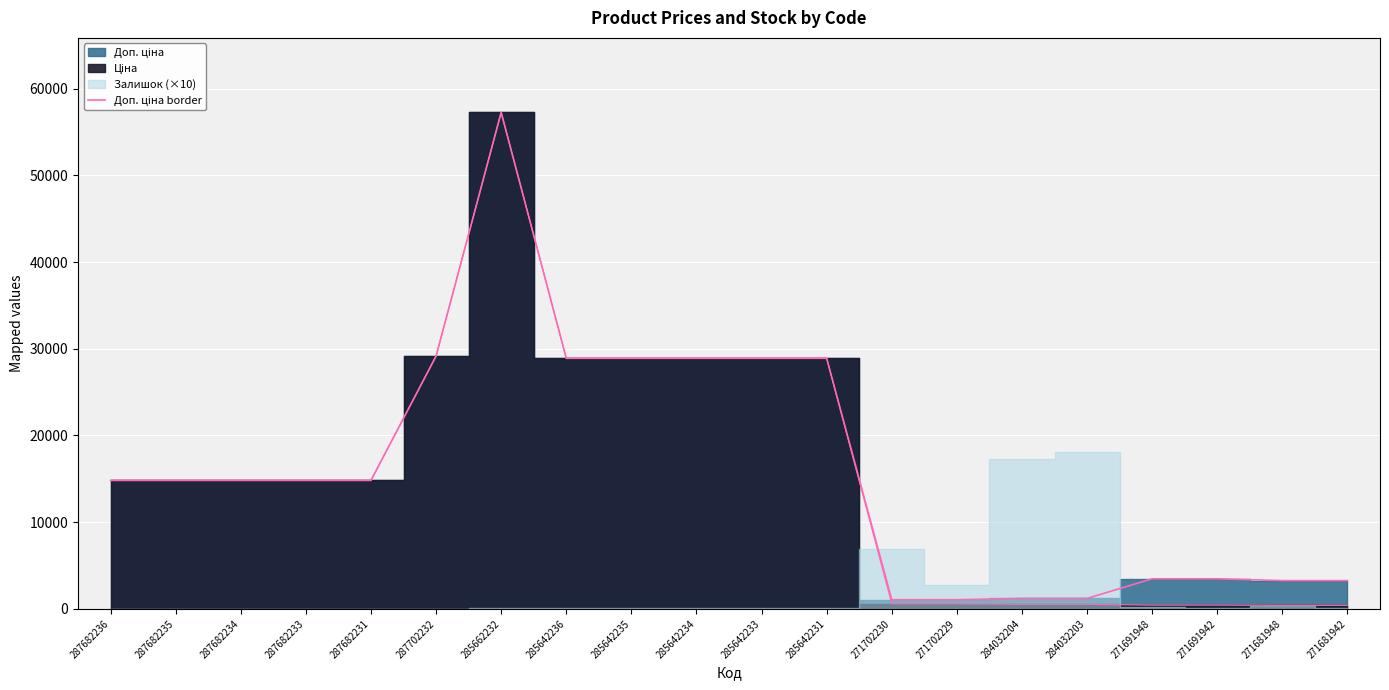

What is the average value?

16151.4